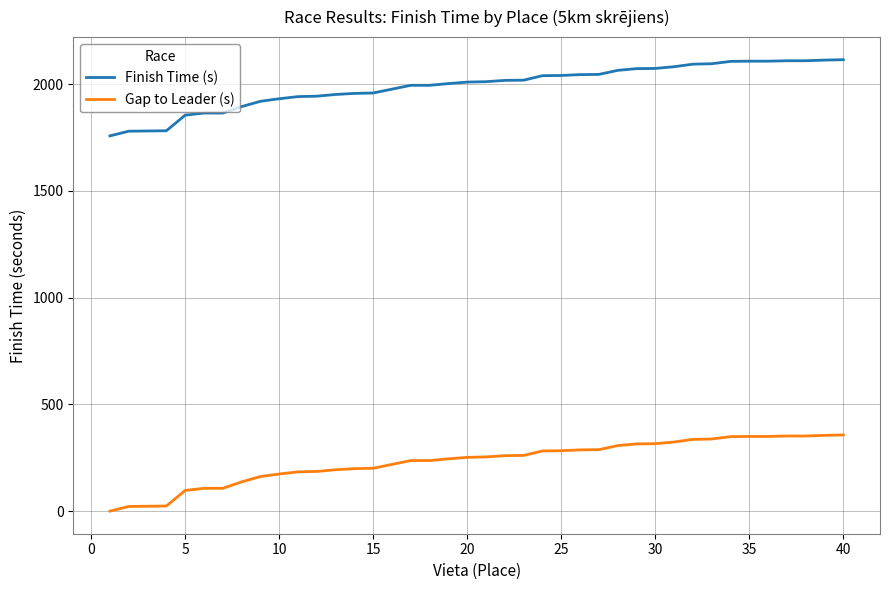

Rank the series by their maximum value, from lowest to highest.

Gap to Leader (s), Finish Time (s)